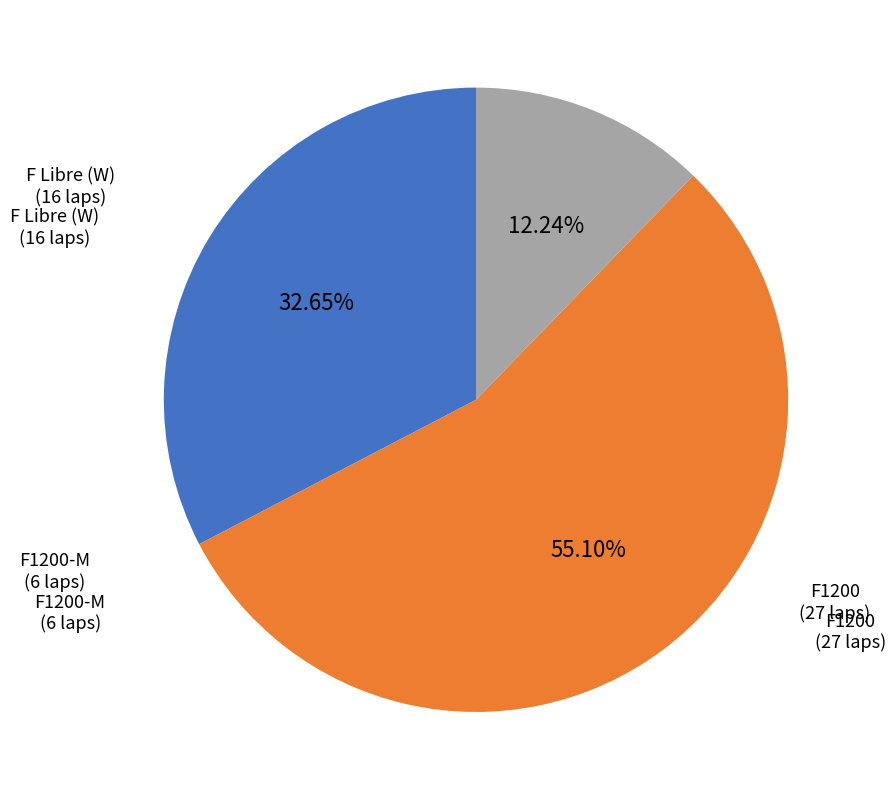

Is there any slice that represents more than half of the pie?

Yes